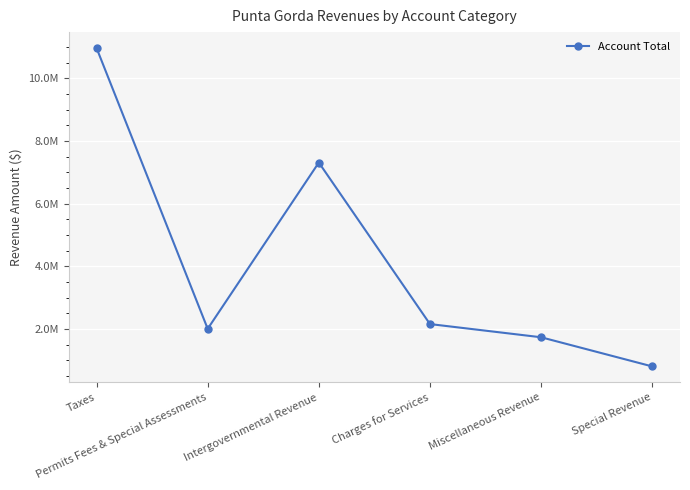

The chart shows a value of 950064 at Permits Fees & Special Assessments. True or false?

False